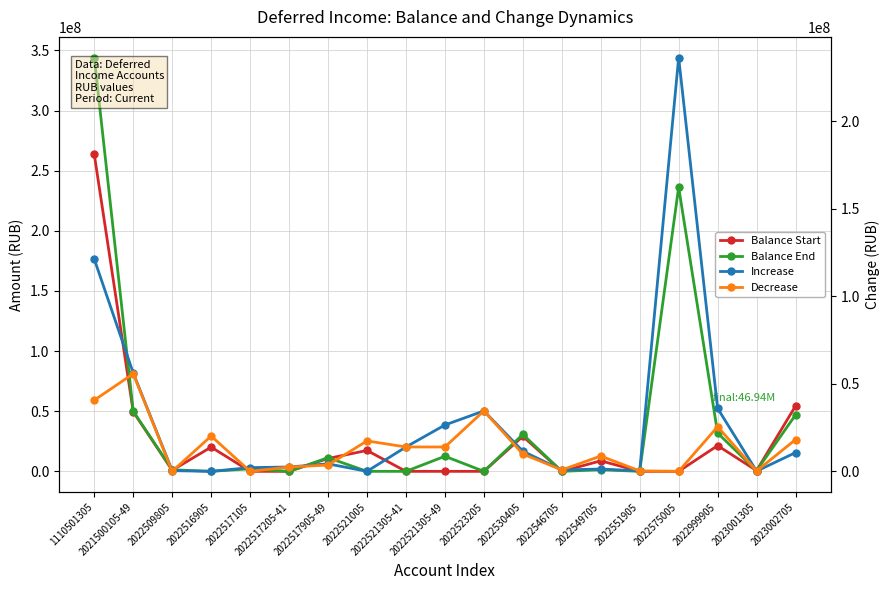

What is the sum of the Balance End values at 2022517905-49 and 2022549705?

12694707.0